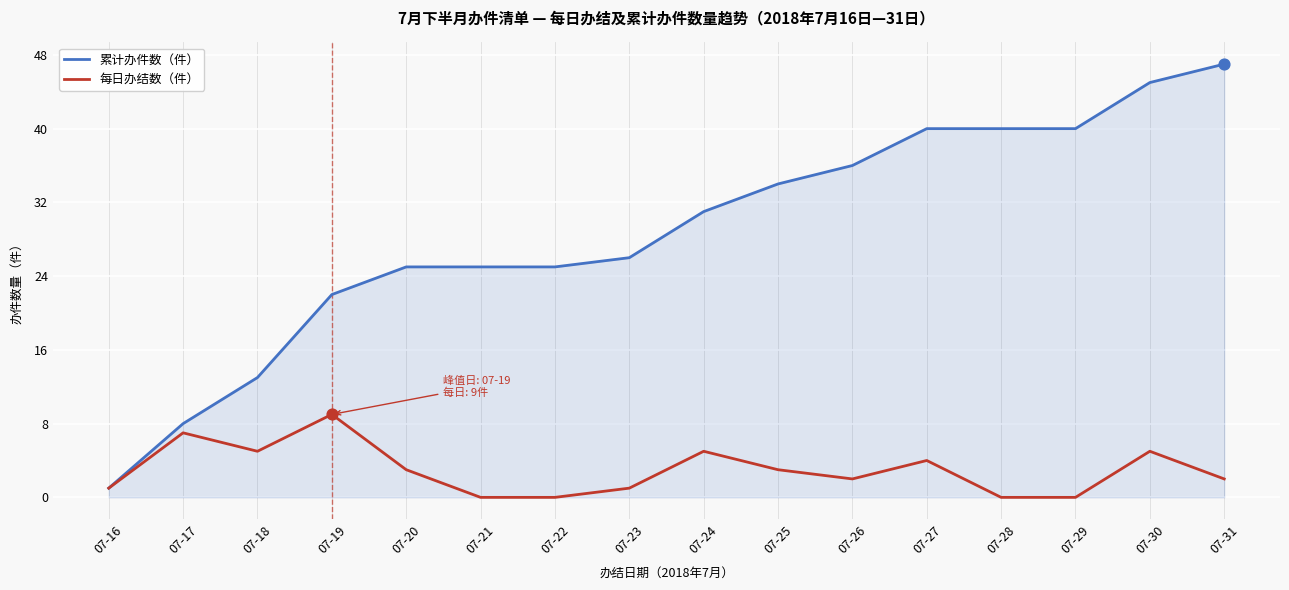

Which series has the widest spread of values?

累计办件数（件）